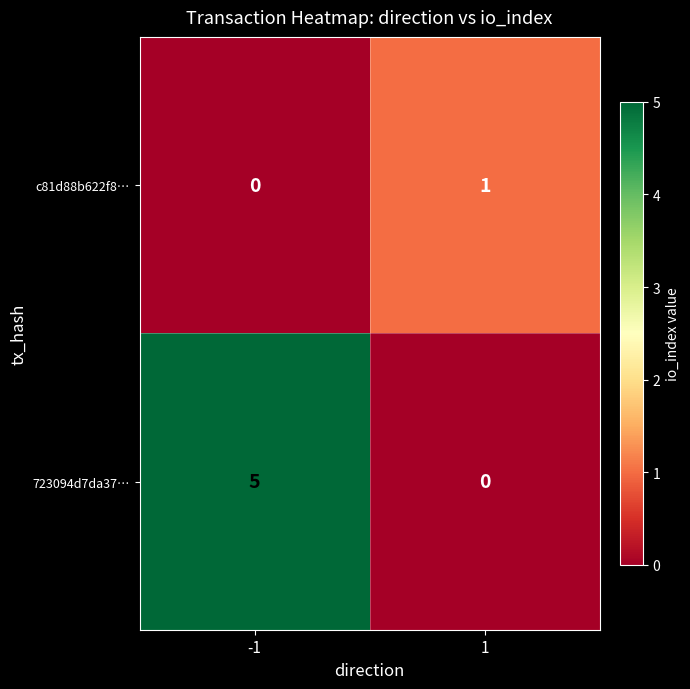

Which series has the largest total across all categories?

723094d7da37…